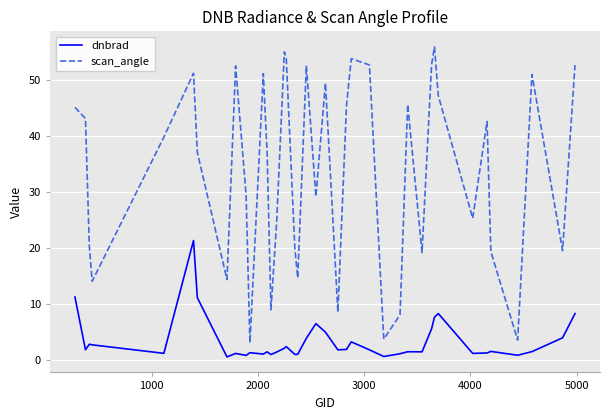

True or false: dnbrad and scan_angle cross at least once.

False